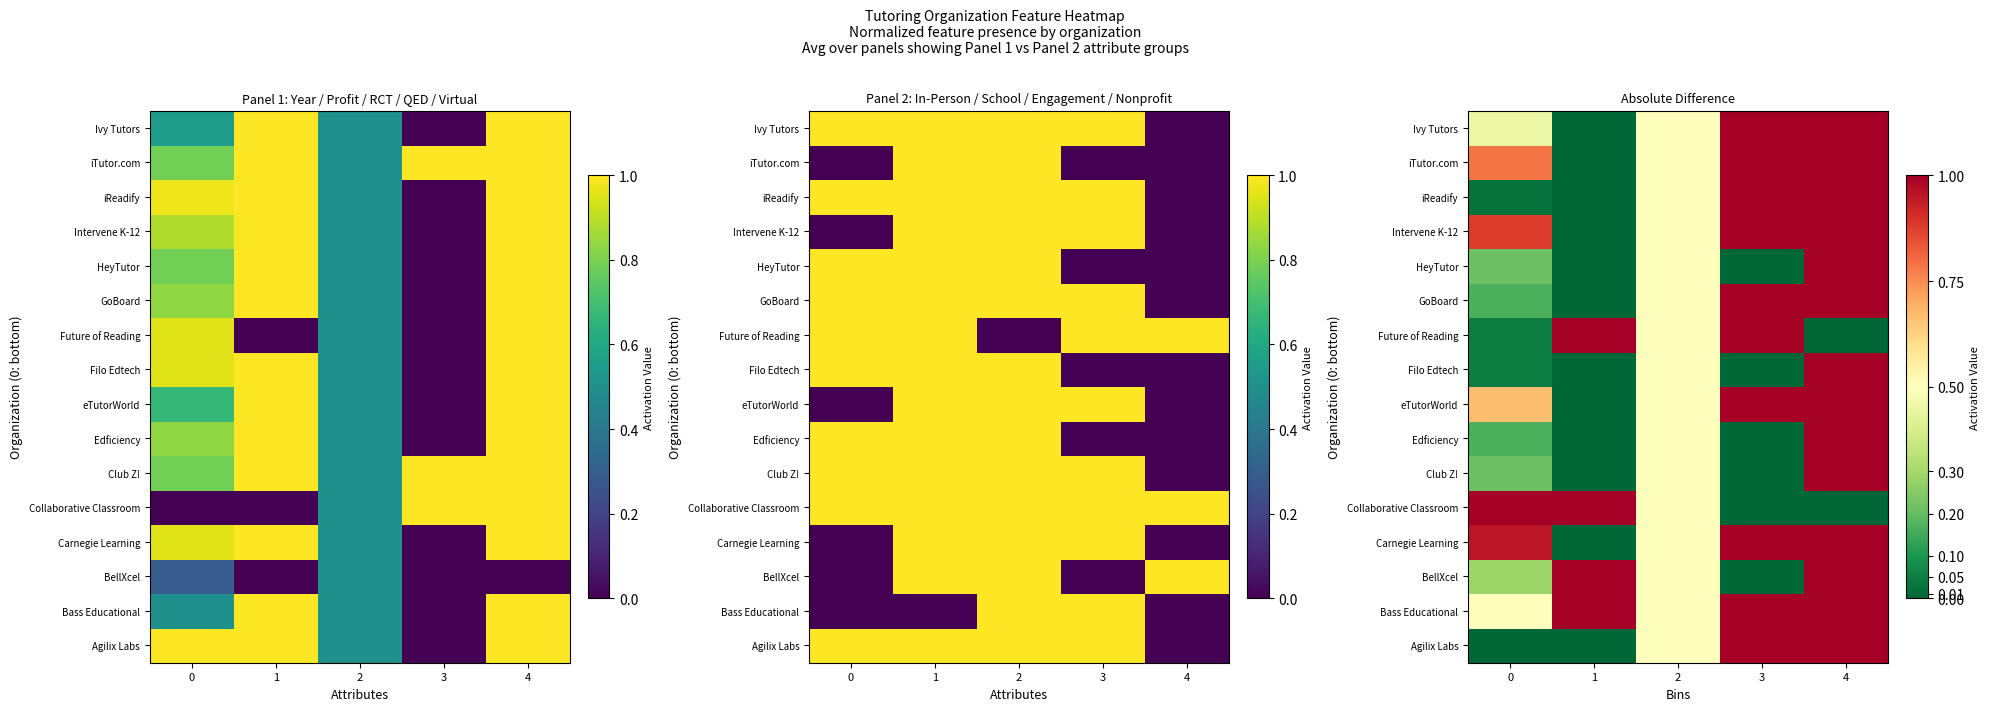

Which has a higher value, 1 or 0?

1